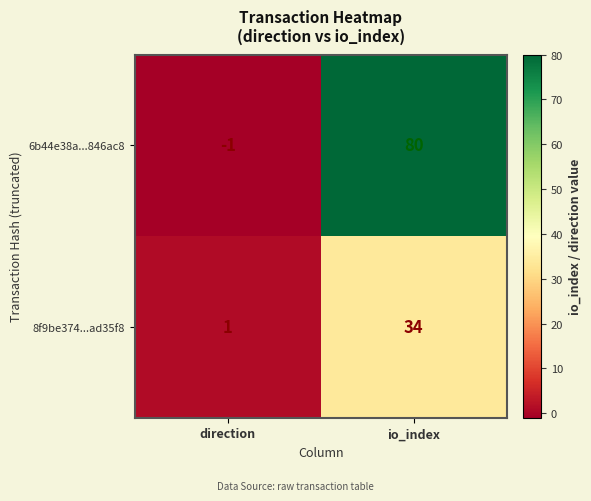

Between direction and io_index, which series saw the biggest shift?

6b44e38a...846ac8